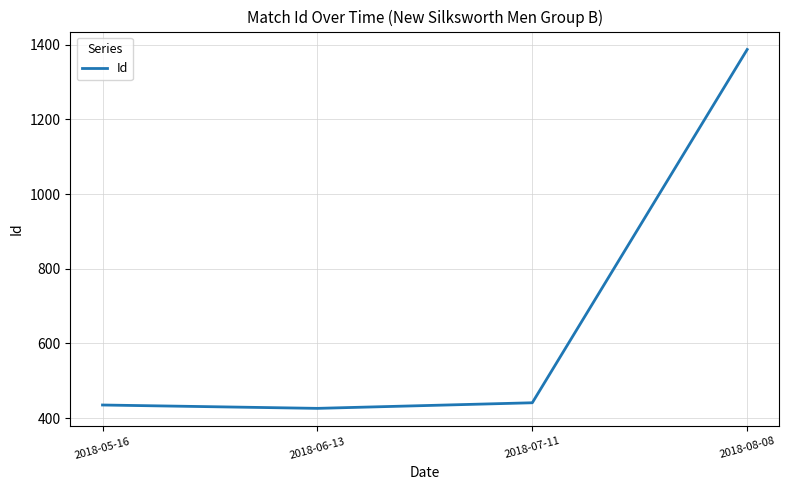

The chart shows a value of 281 at 2018-07-11. True or false?

False